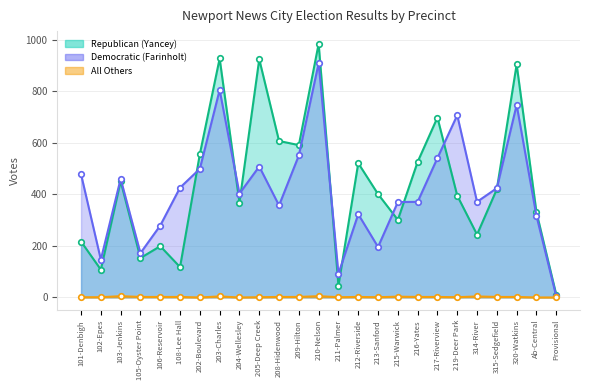

What is the sum of the All Others values at 102-Epes and 215-Warwick?

4